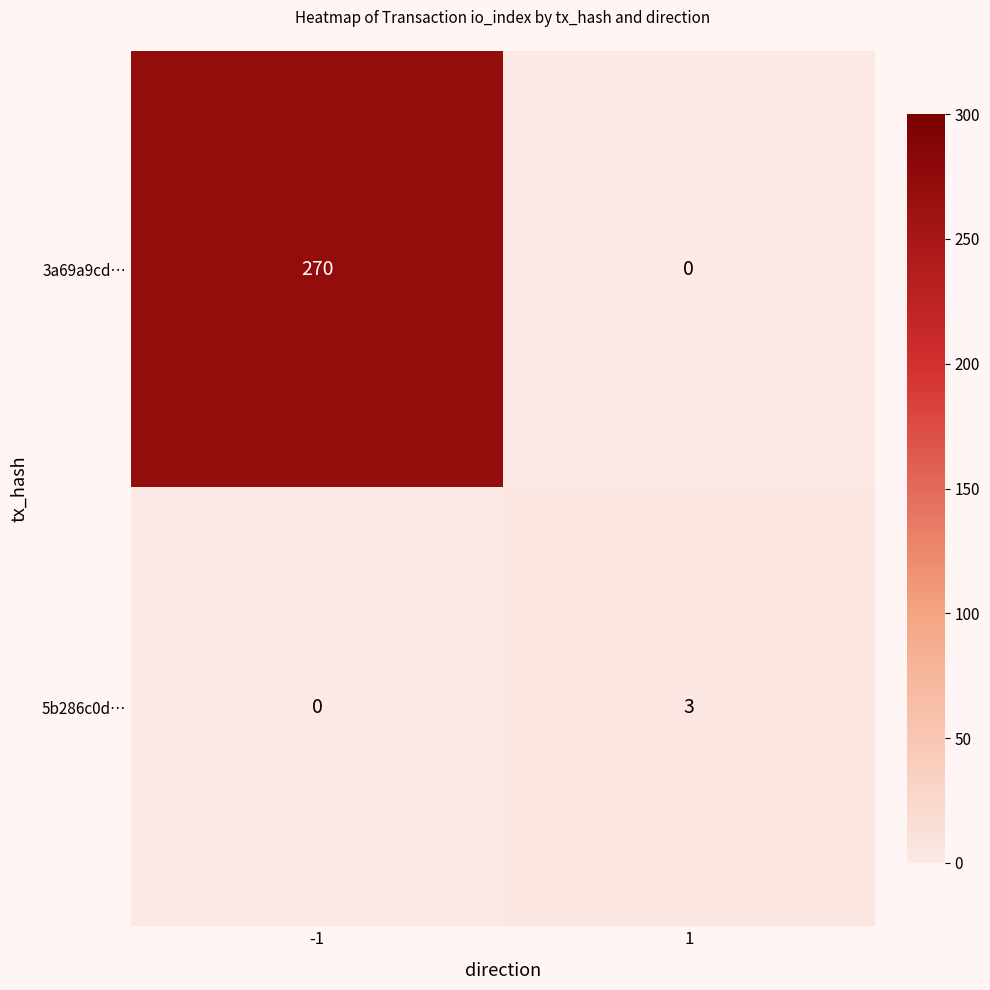

Reading left to right, what are all the values shown in this chart?

3a69a9cd…: 270	0
5b286c0d…: 0	3